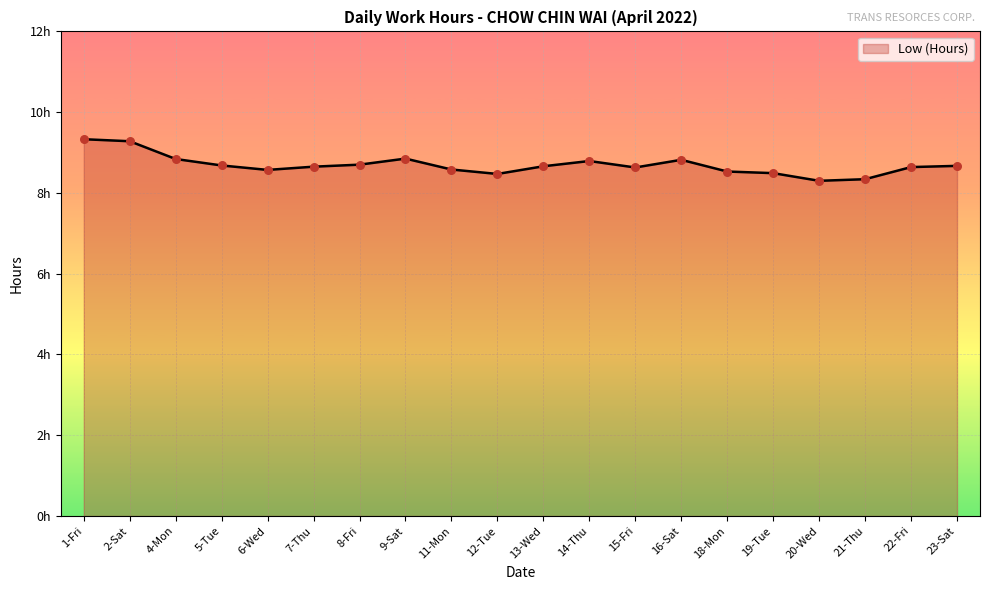

Approximately how many times larger is the value at 9-Sat compared to 16-Sat?

1.0